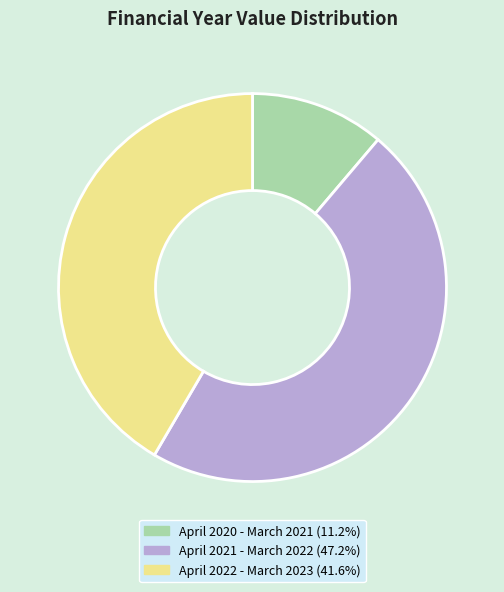

Between April 2021 - March 2022 and April 2022 - March 2023, which is larger?

April 2021 - March 2022